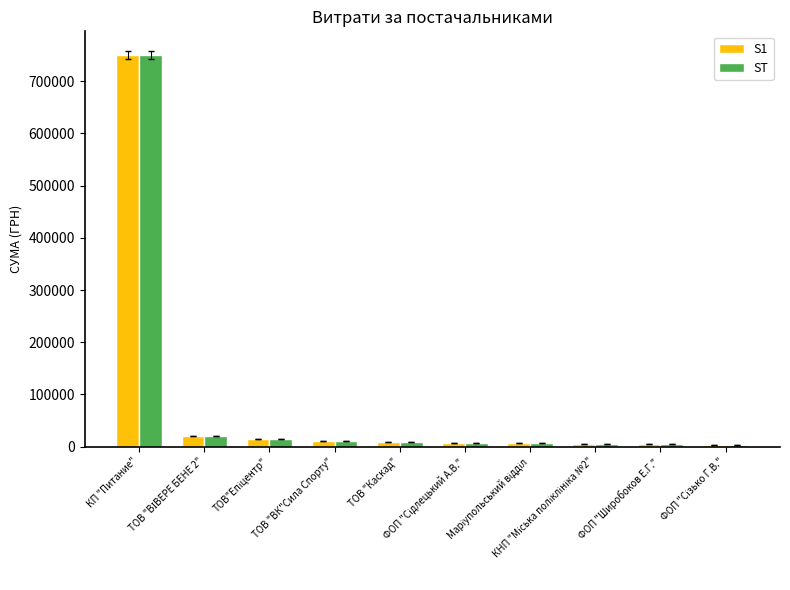

What is the average value of the S1 series?

83232.8